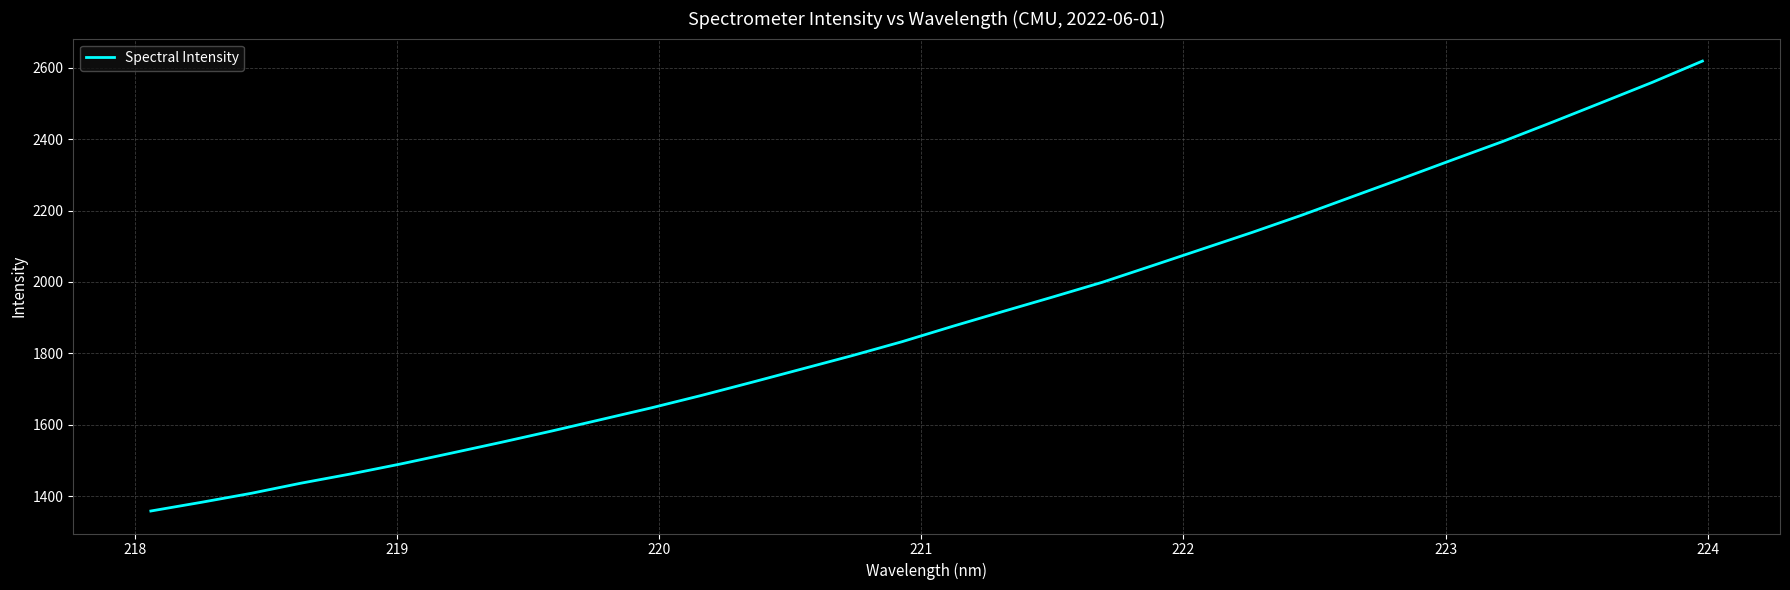

What is the average value?

1901.3